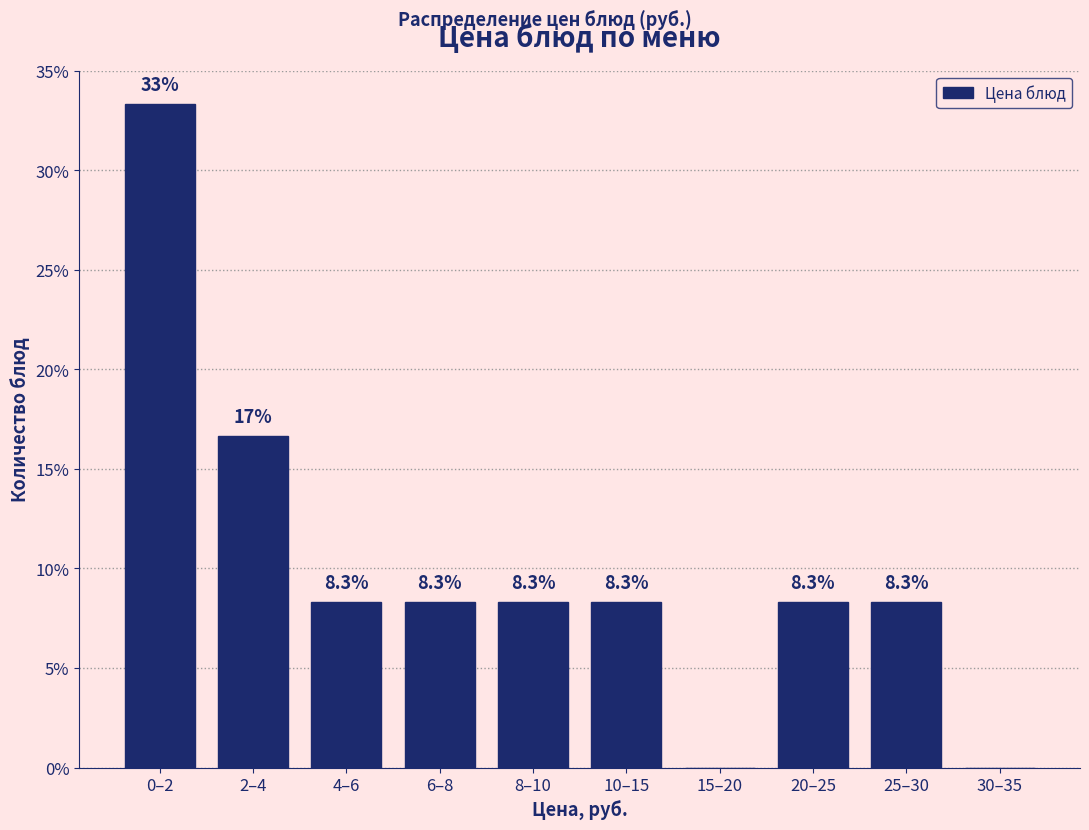

Reading right to left, what are all the values shown in this chart?

30–35=0.0	25–30=8.3	20–25=8.3	15–20=0.0	10–15=8.3	8–10=8.3	6–8=8.3	4–6=8.3	2–4=16.7	0–2=33.3